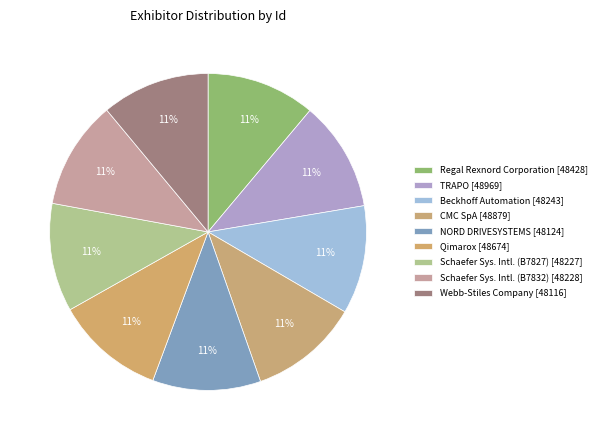

Which category has the smallest portion of the pie?

Webb-Stiles Company